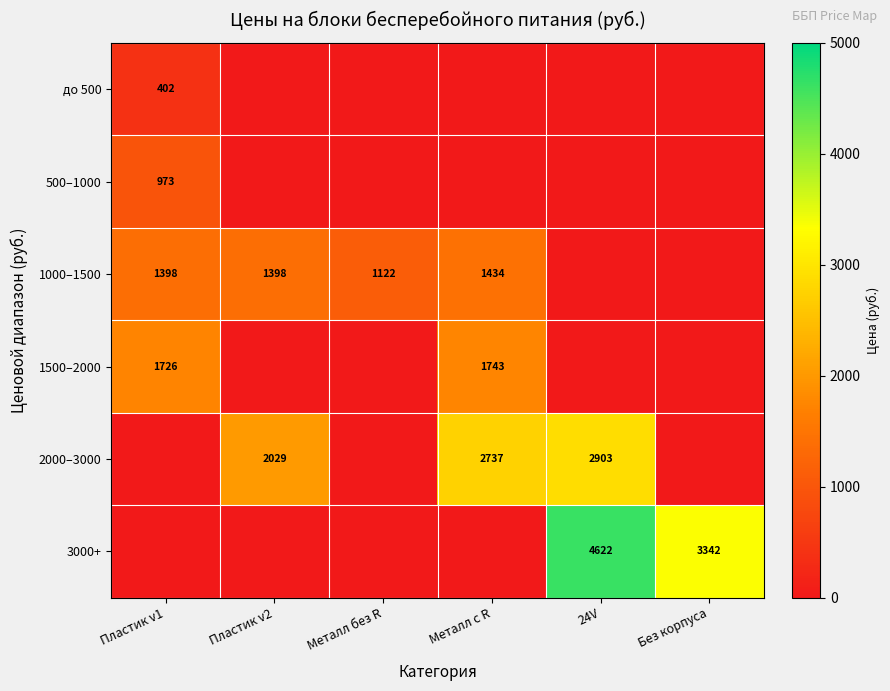

Is the value of 2000–3000 at Металл с R greater than the value of 1000–1500 at Пластик v2?

Yes